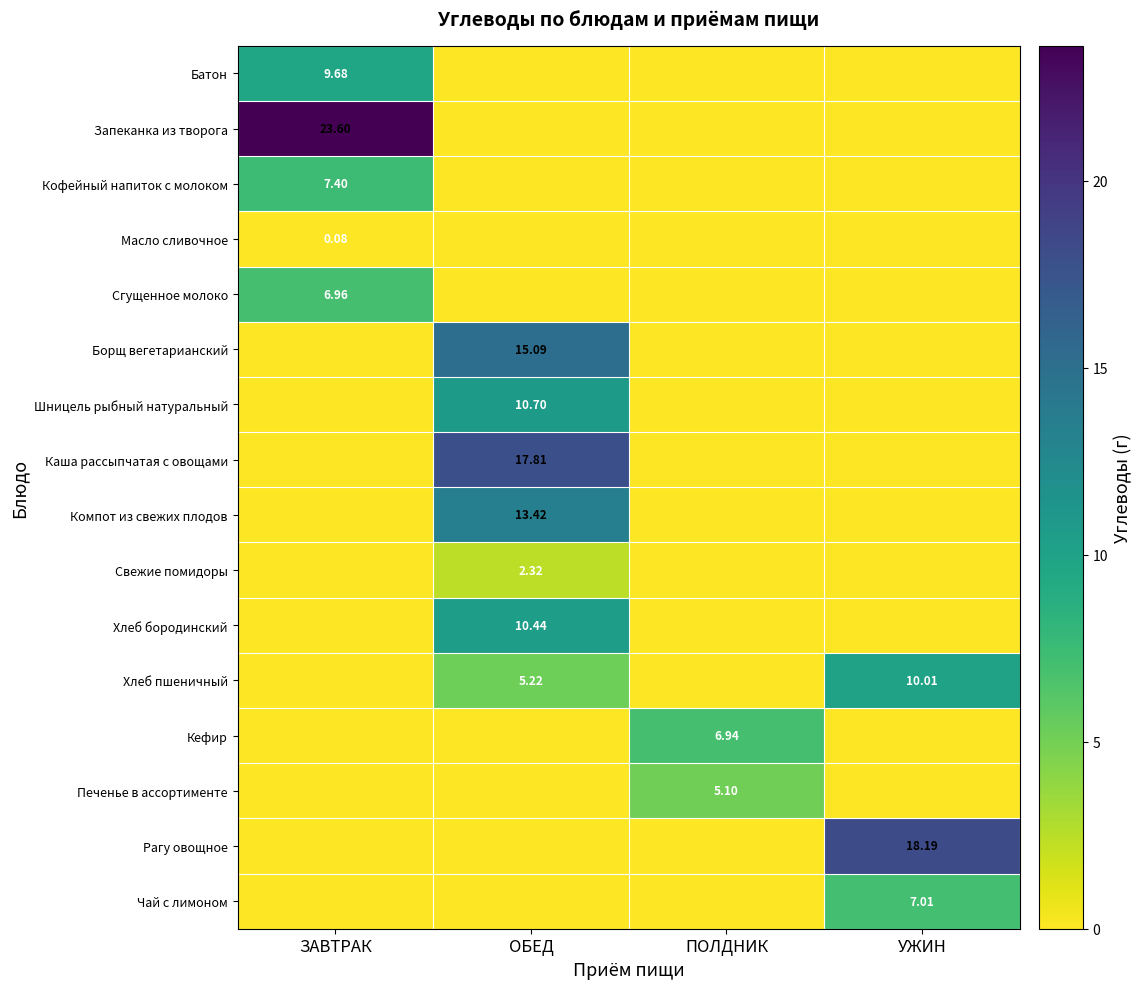

Is the value of Хлеб пшеничный at ОБЕД greater than the value of Рагу овощное at УЖИН?

No